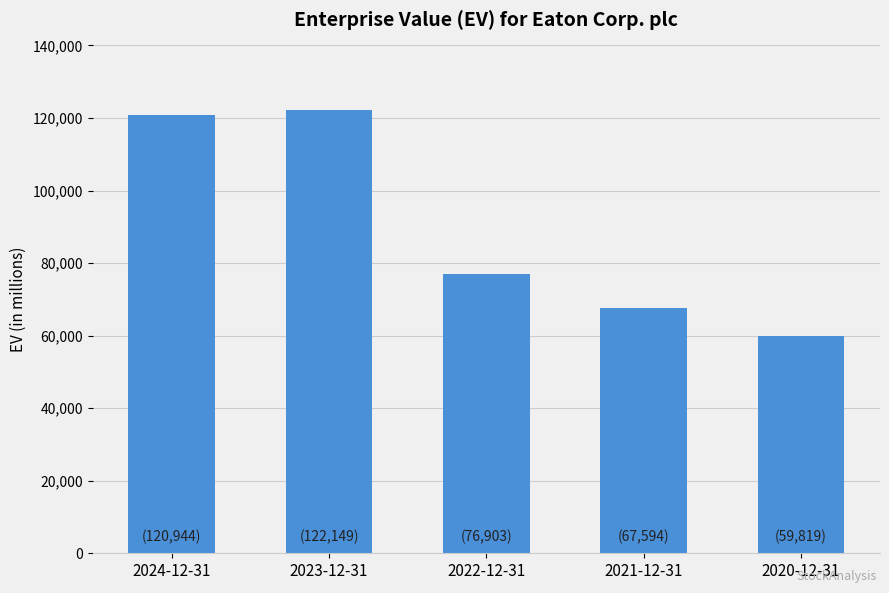

Between 2021-12-31 and 2023-12-31, which is larger?

2023-12-31